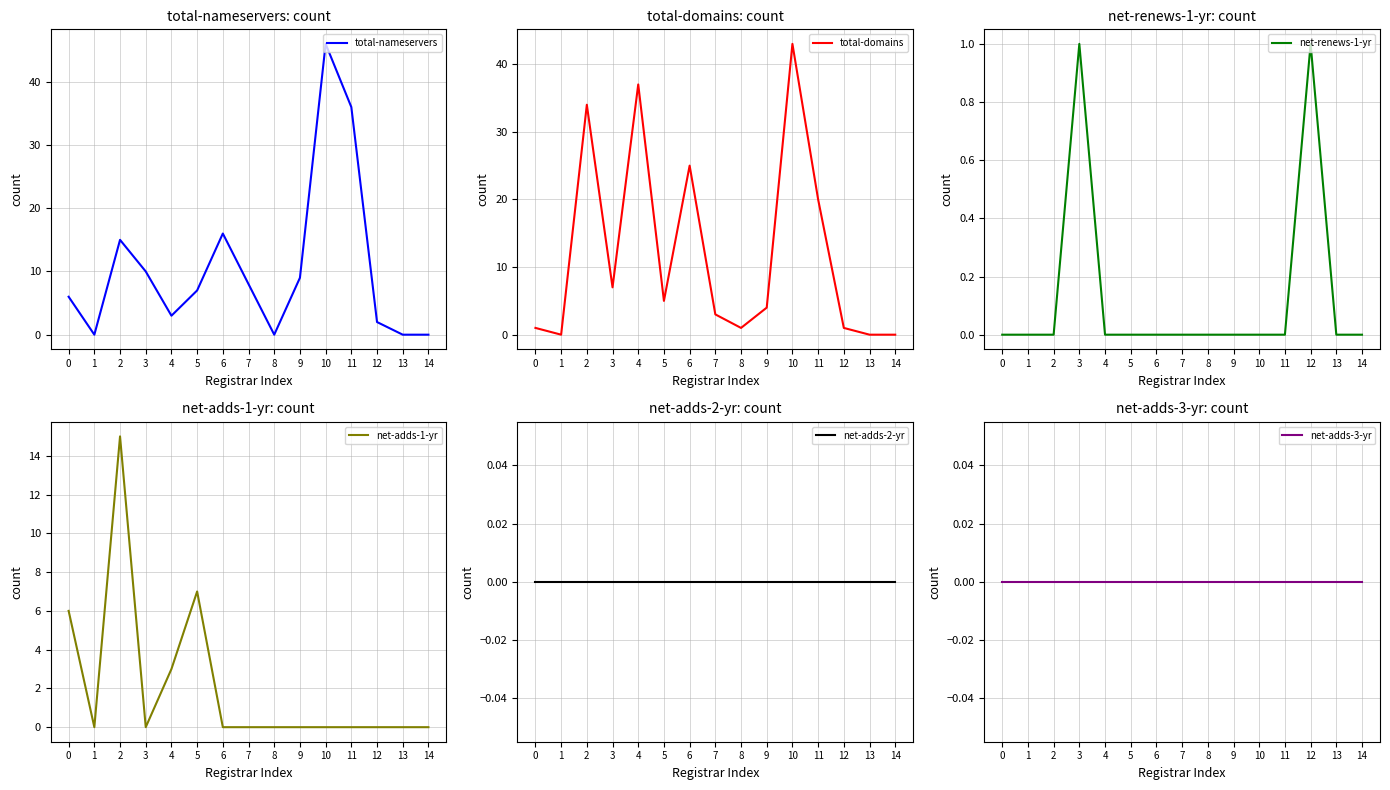

What is the sum of all net-renews-1-yr values?

2